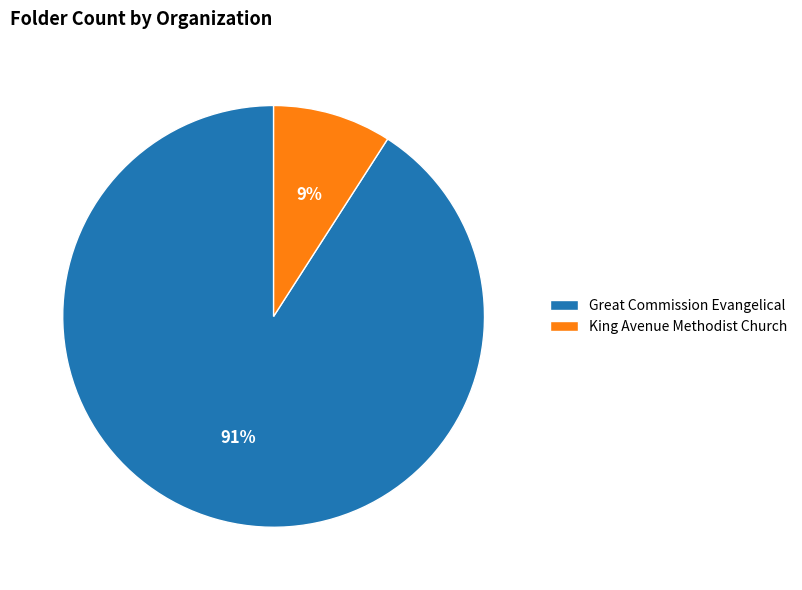

What is the majority slice?

Great Commission Evangelical